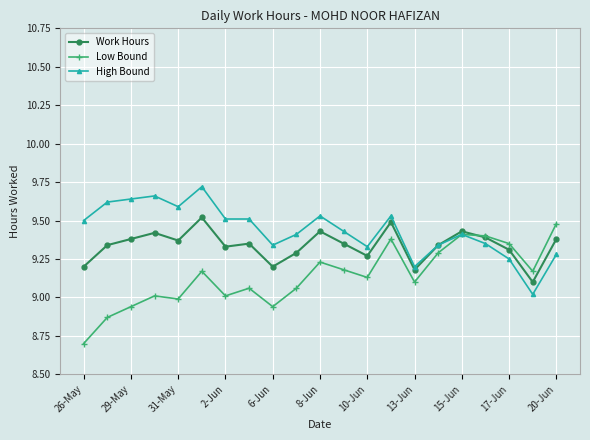

Which series has the largest total across all categories?

High Bound